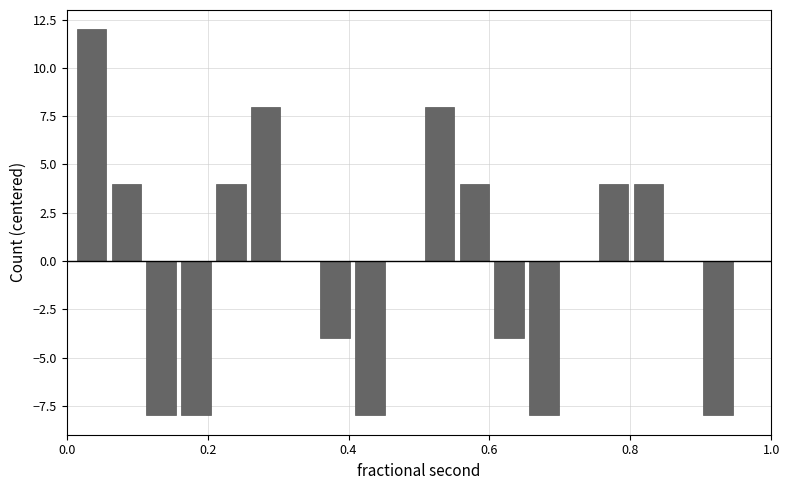

Around what value on the x-axis is the tallest bar? Give the approximate position of its centre, as read against the axis.

0.04